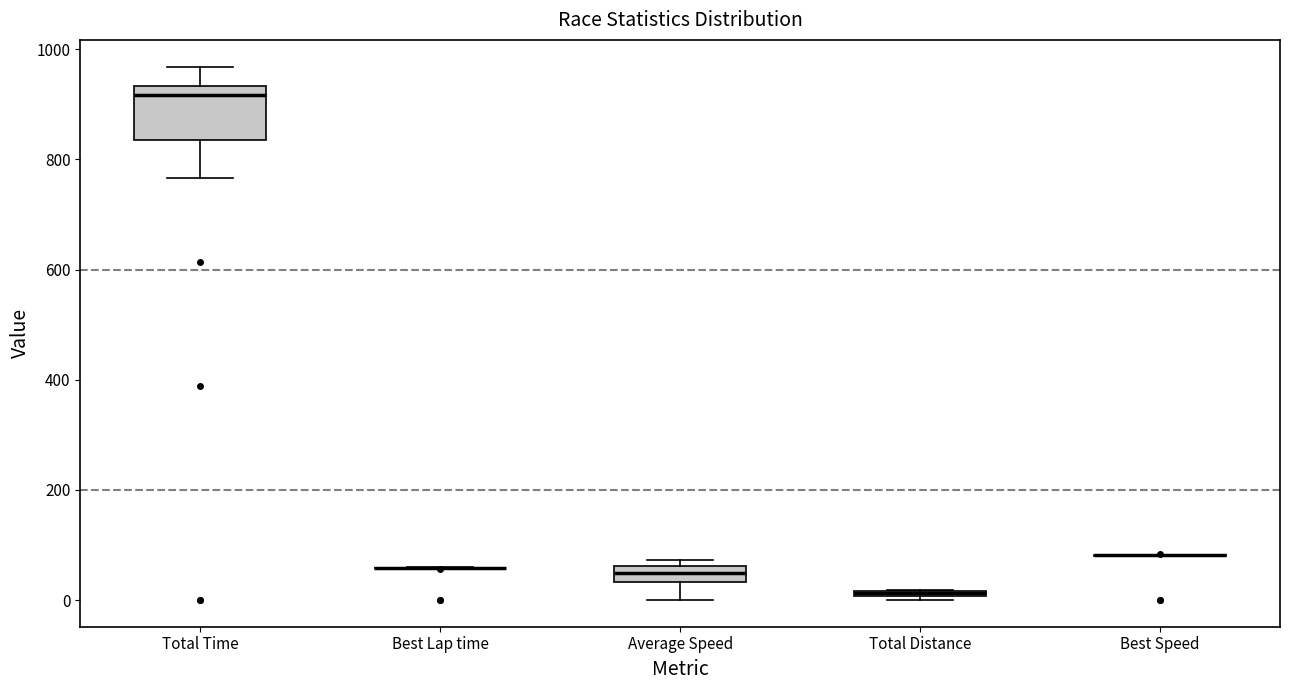

Comparing the boxes themselves (not the whiskers), which one is the tallest?

Total Time